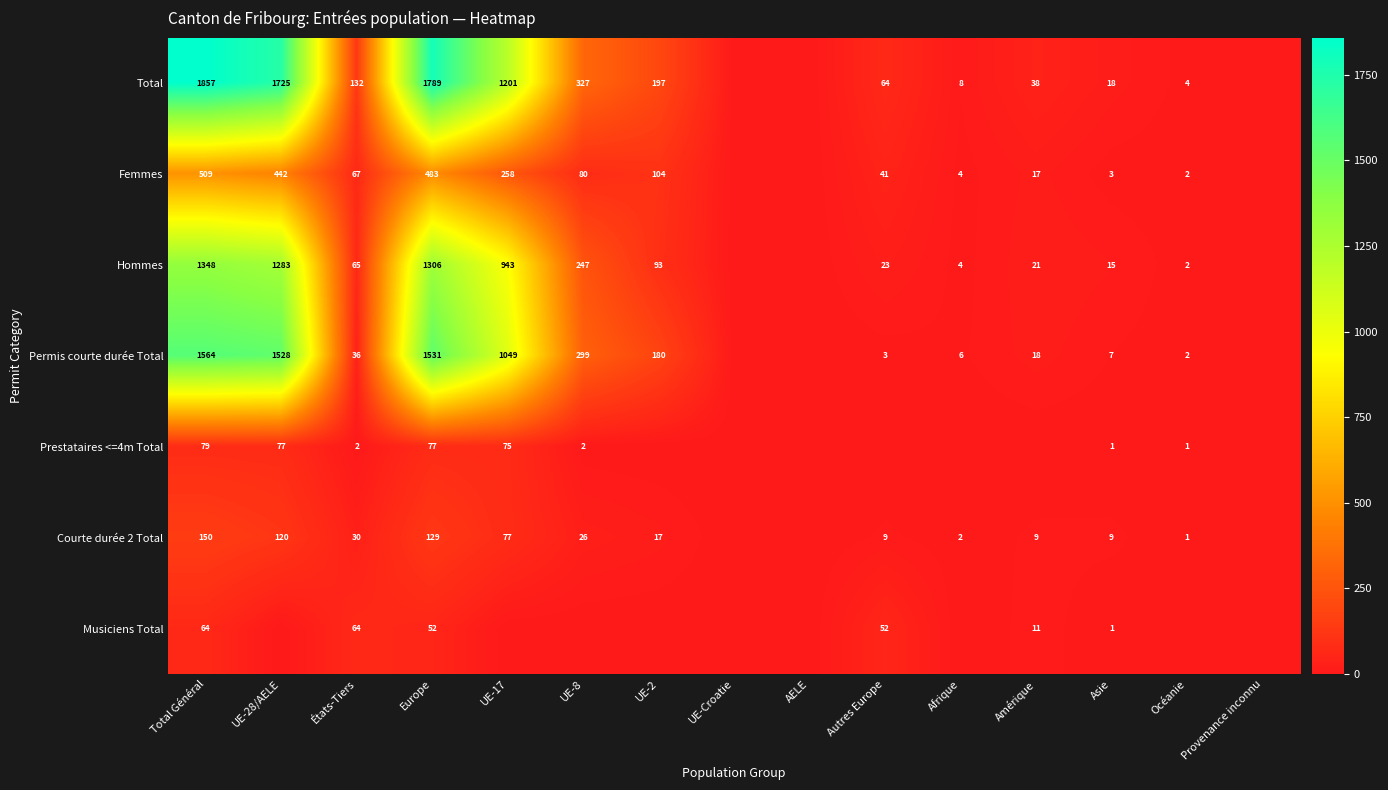

Is it true that Total equals 4 at Océanie?

True